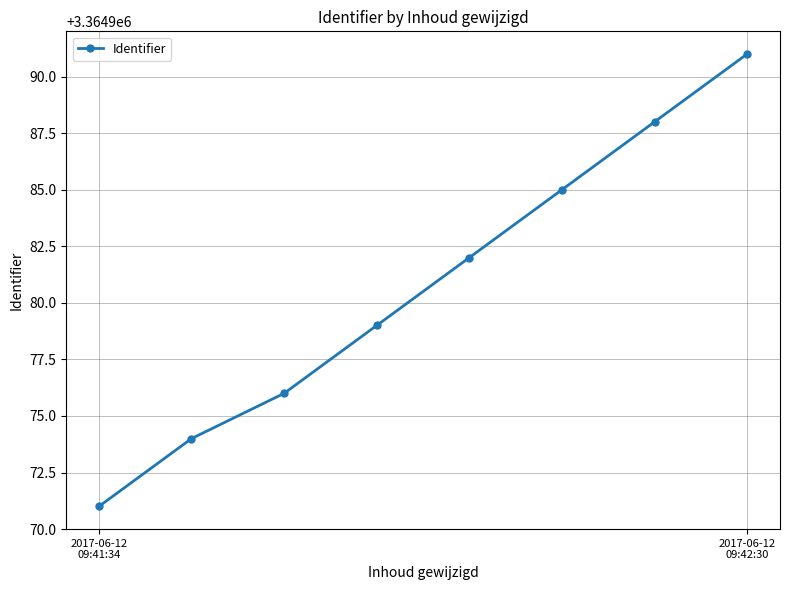

Reading right to left, transcribe all the data shown in this chart.

3364991	3364988	3364985	3364982	3364979	3364976	3364974	3364971